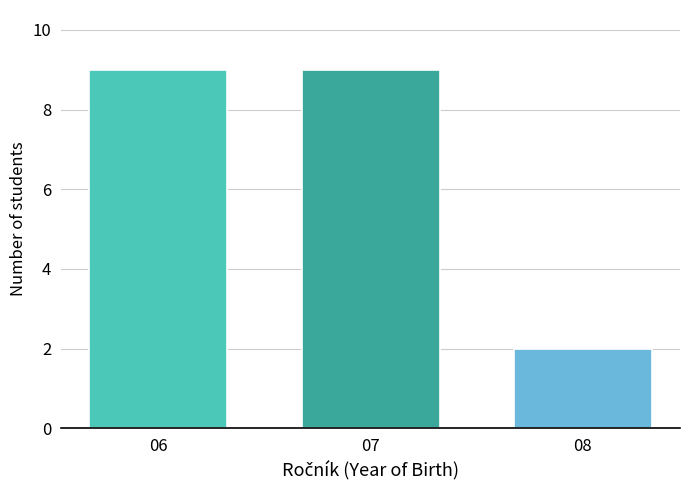

Reading left to right, what are all the values shown in this chart?

9	9	2